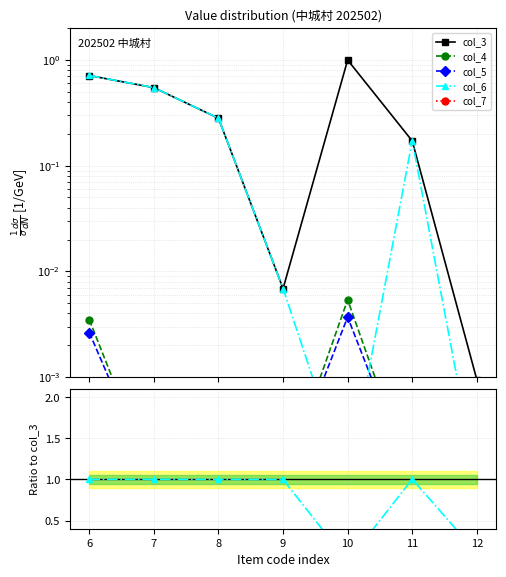

What is the difference between the highest and lowest values at 10?

1.0